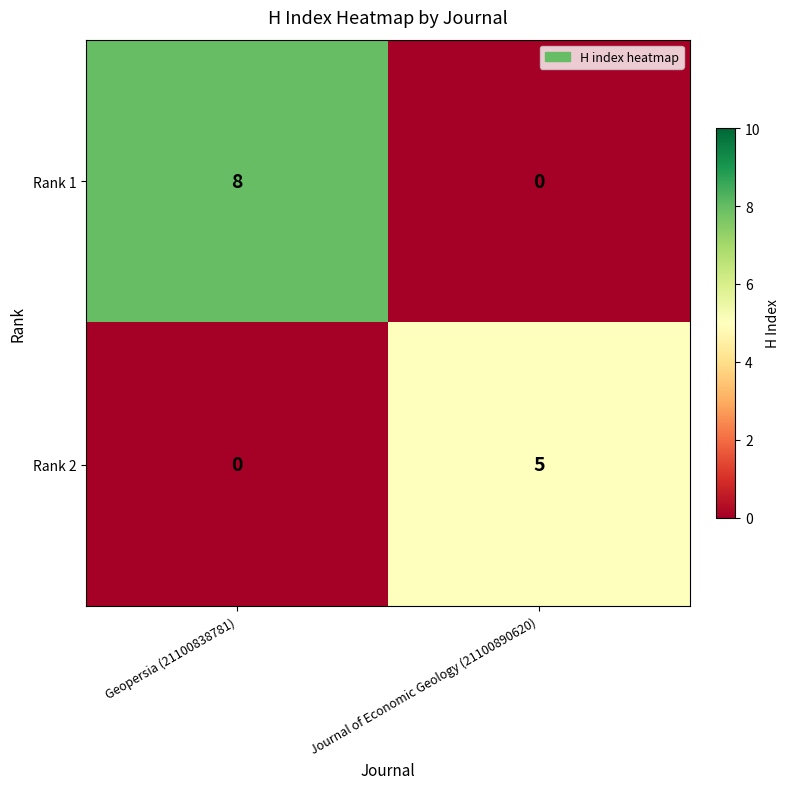

At Journal of Economic Geology (21100890620), list the series in order from largest to smallest.

Rank 2, Rank 1